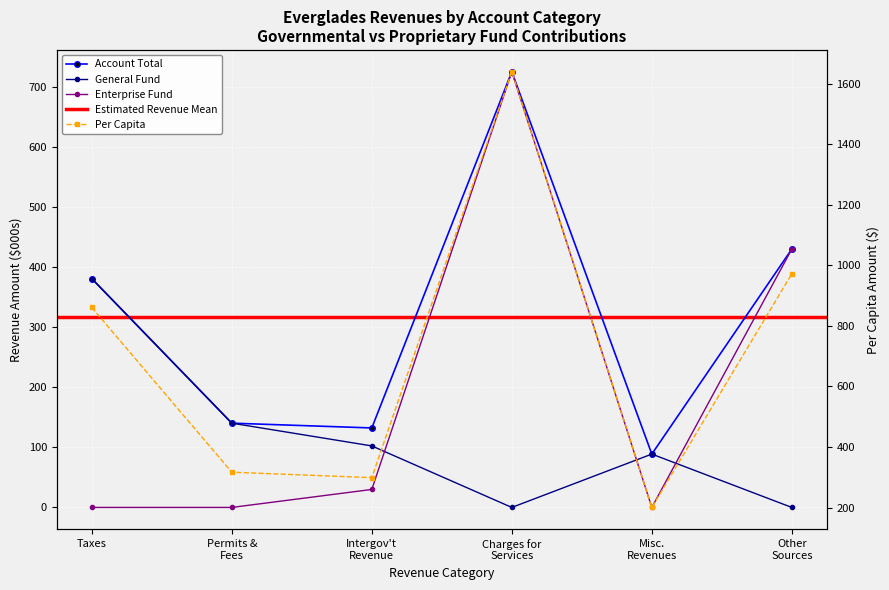

The Account Total series shows 88.9 at Misc. Revenues. True or false?

True